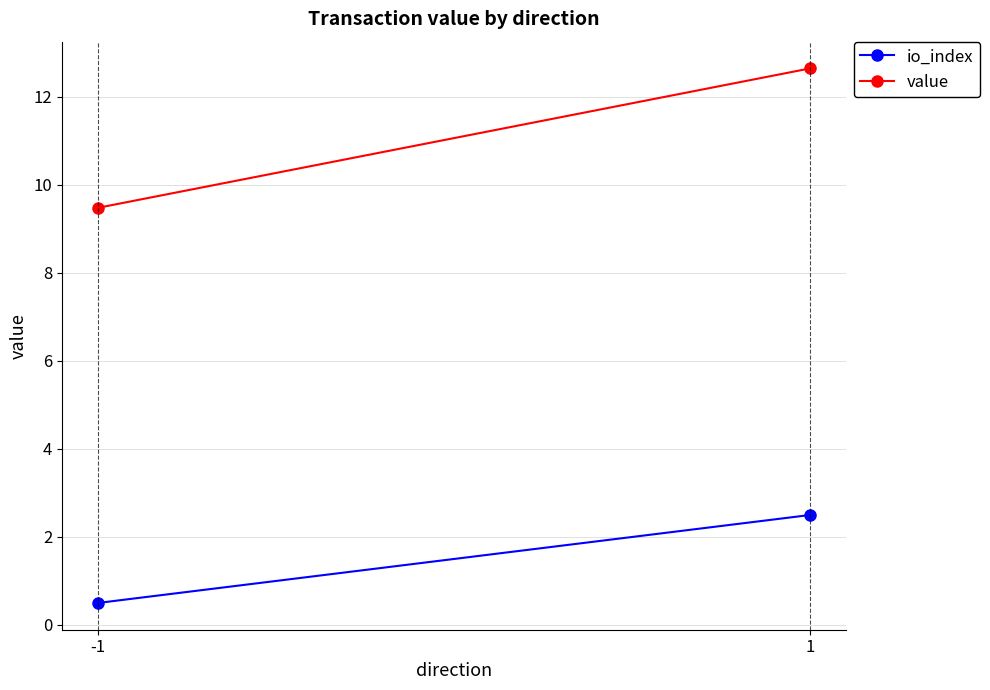

Which series has the widest spread of values?

value